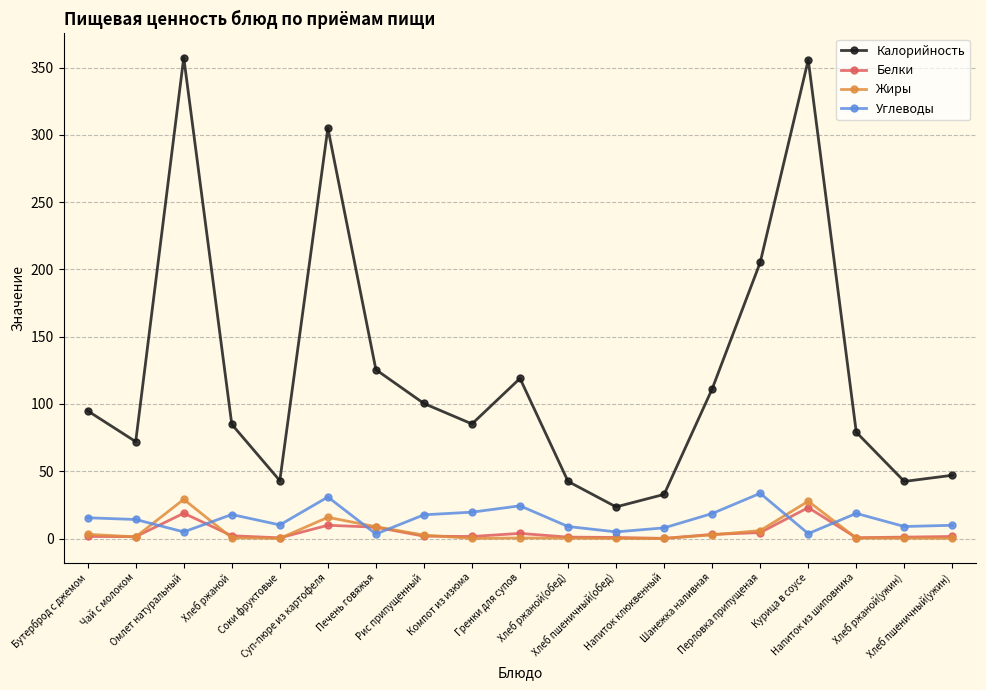

What is the label of the 17th point from the right?

Омлет натуральный